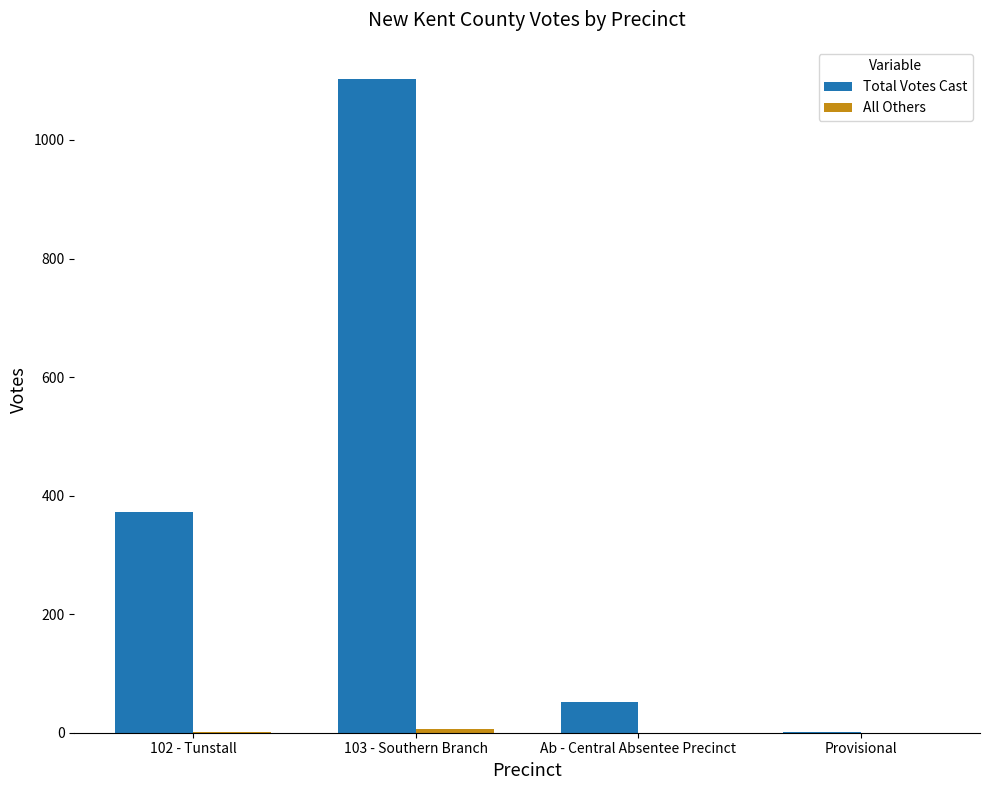

Are the bars grouped side by side (vs. stacked)?

Yes